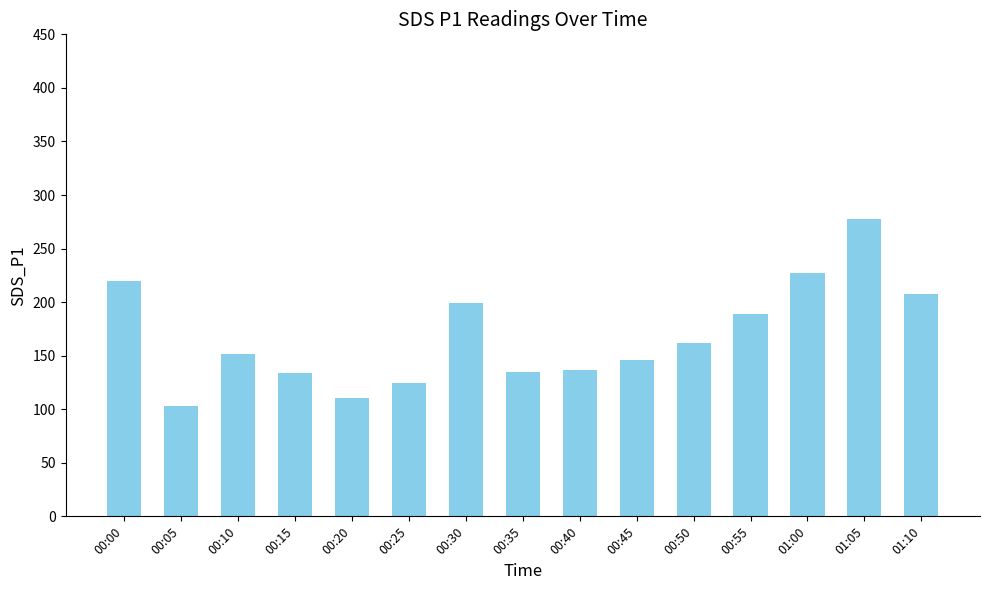

What is the difference between the maximum and second lowest values?

167.1